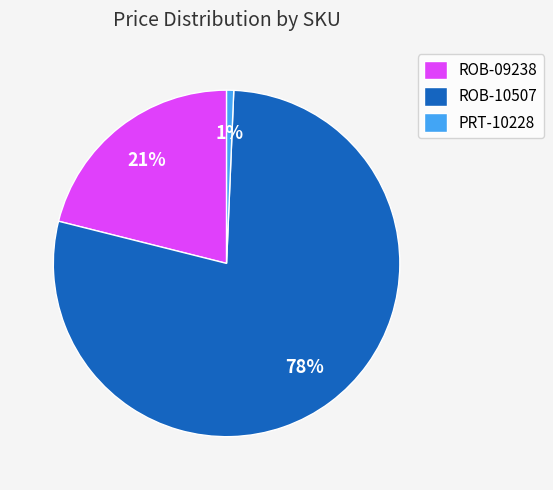

Which has a higher value, ROB-10507 or ROB-09238?

ROB-10507